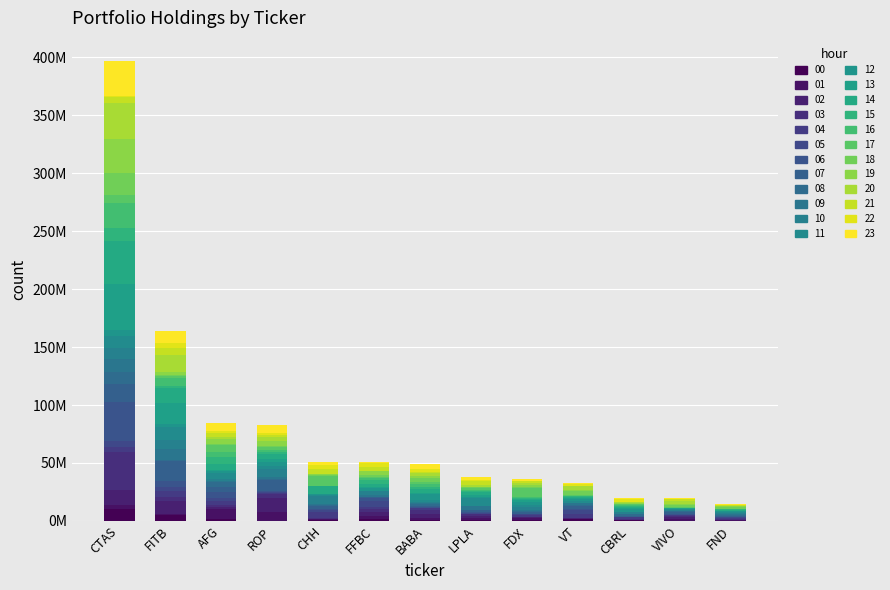

Does the chart contain stacked bars?

Yes